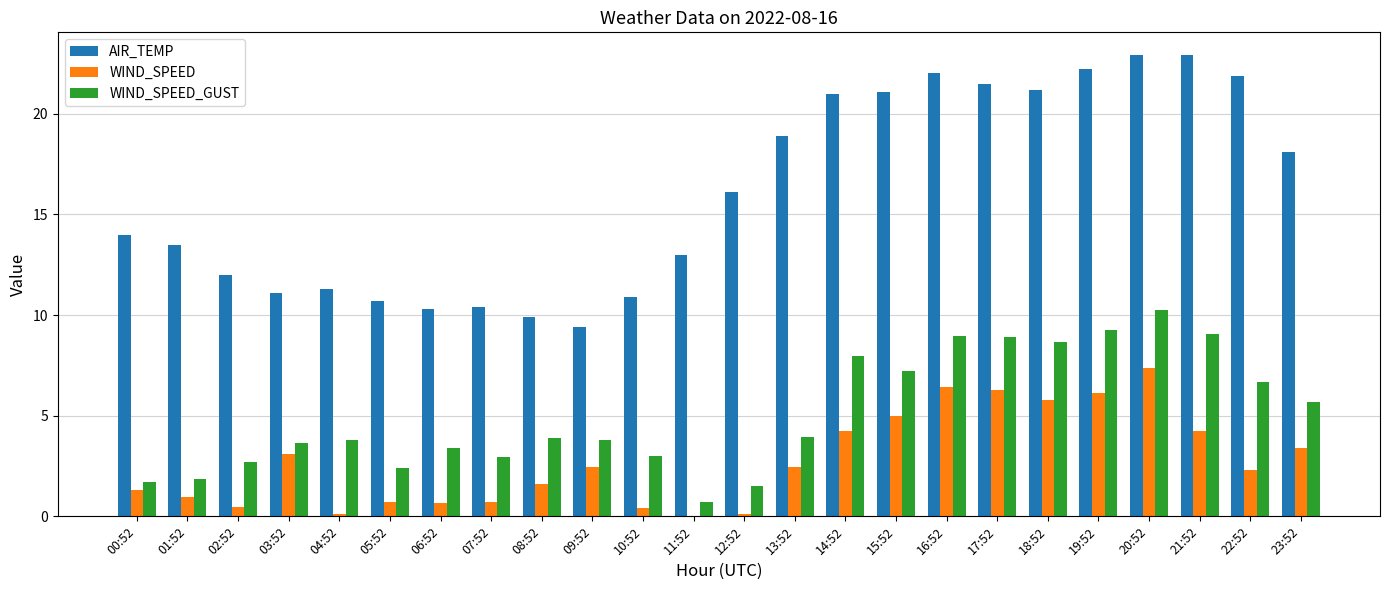

The value of AIR_TEMP at 00:52 is 14.0. True or false?

True